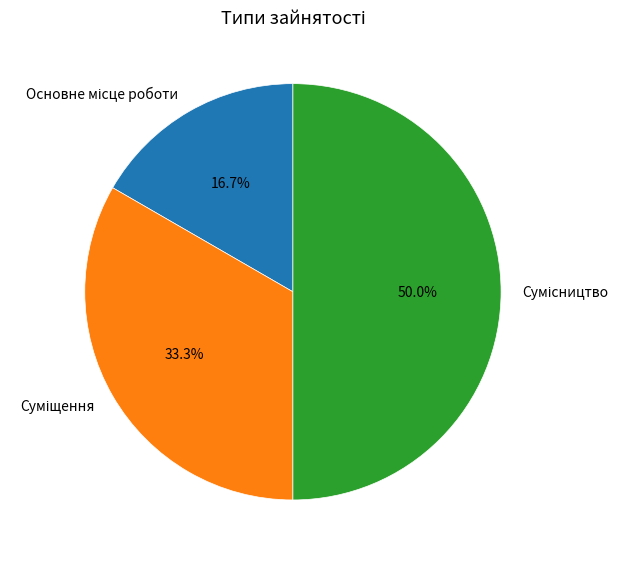

How many slices are in this pie chart?

3